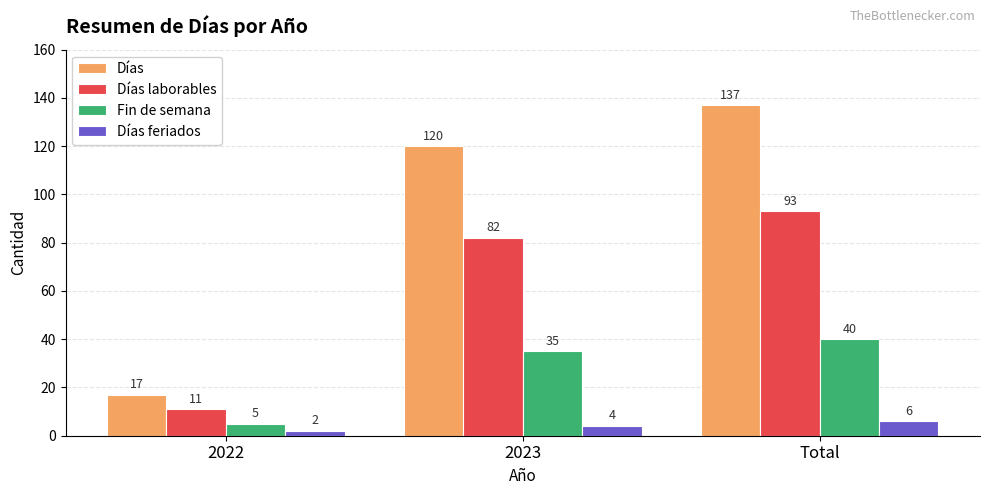

Reading right to left, list all the values displayed in this chart.

Días: 137	120	17
Días laborables: 93	82	11
Fin de semana: 40	35	5
Días feriados: 6	4	2